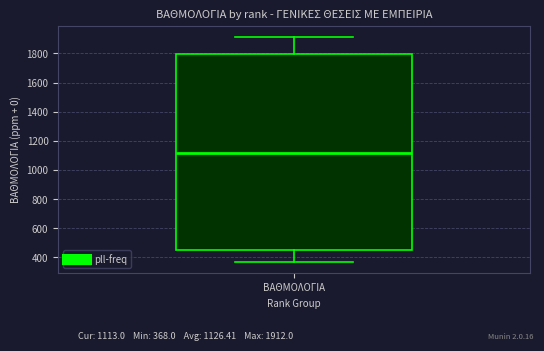

Read this box plot against the y-axis: the position of the median line, the range covered by the box, and the ends of both whiskers. The values are not printed on the chart, so give them approximately, as read against the axis.

median 1120, box 440 to 1800, whiskers 360 to 1920